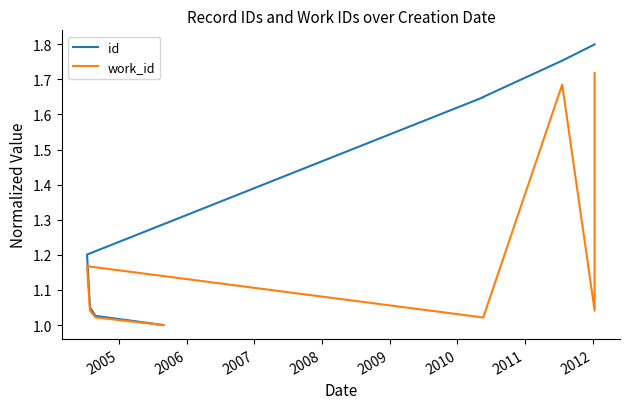

How many lines are shown in the chart?

2